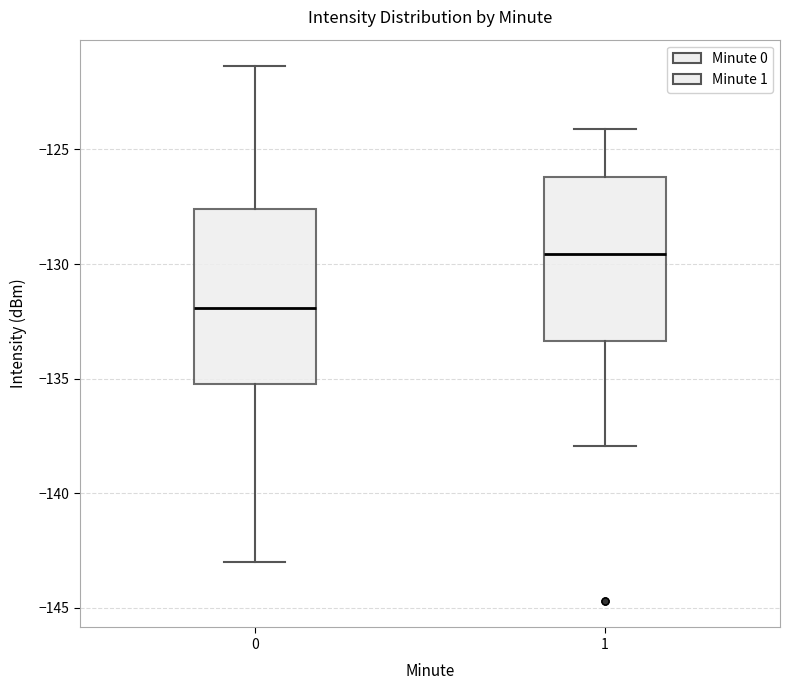

Reading left to right, transcribe this box plot: for each box, give where its median line is, the range the box spans, and where its two whiskers end, as read against the y-axis. The values are not printed on the chart, so give them approximately, as read against the axis.

0: median -132.0, box -135.0 to -127.5, whiskers -143.0 to -121.5
1: median -129.5, box -133.5 to -126.0, whiskers -138.0 to -124.0